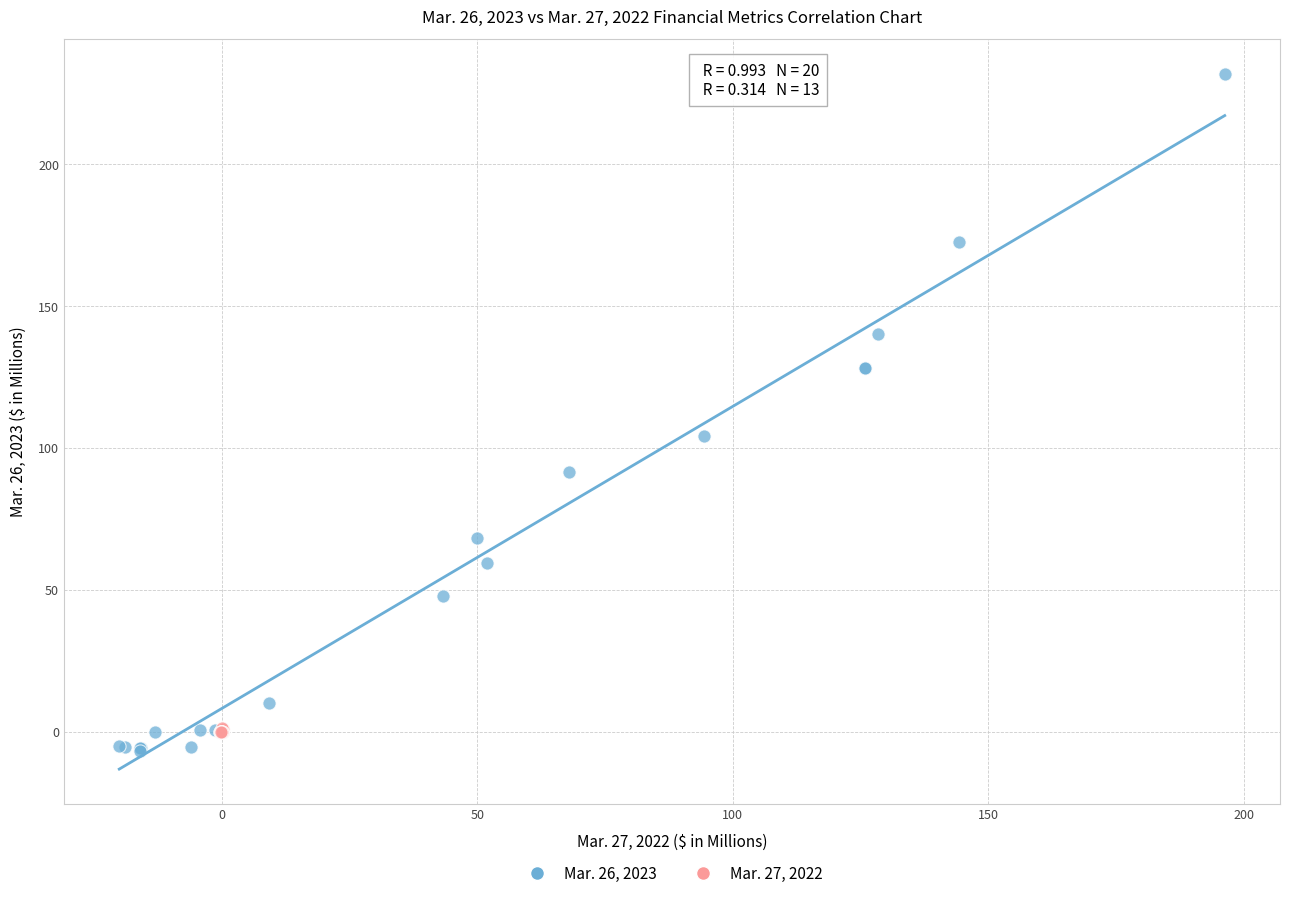

Which series contains the lowest Y value?

Mar. 26, 2023